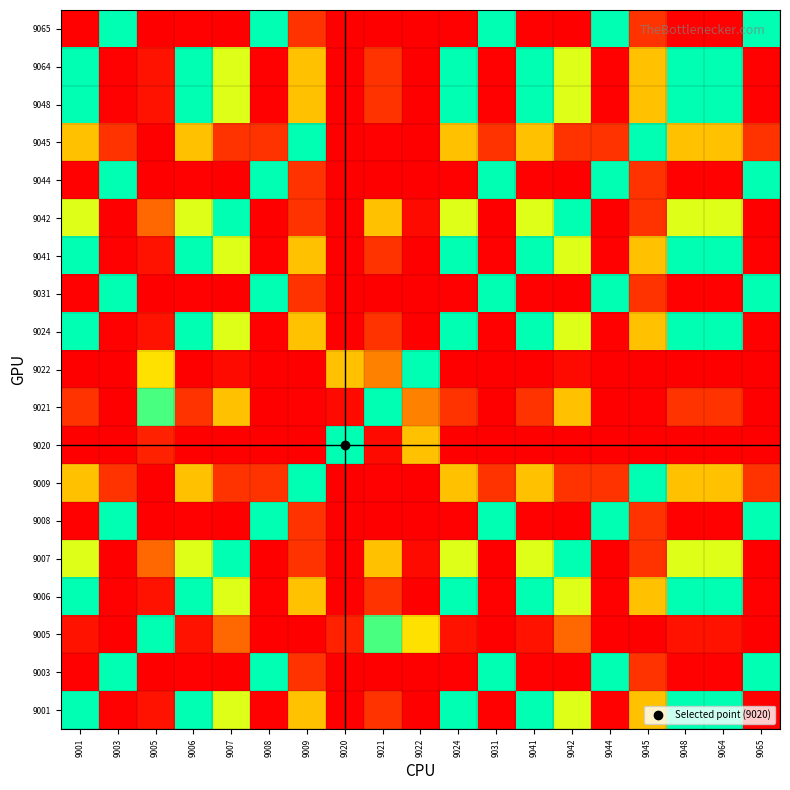

At which category is the sum across all series the highest?

9001